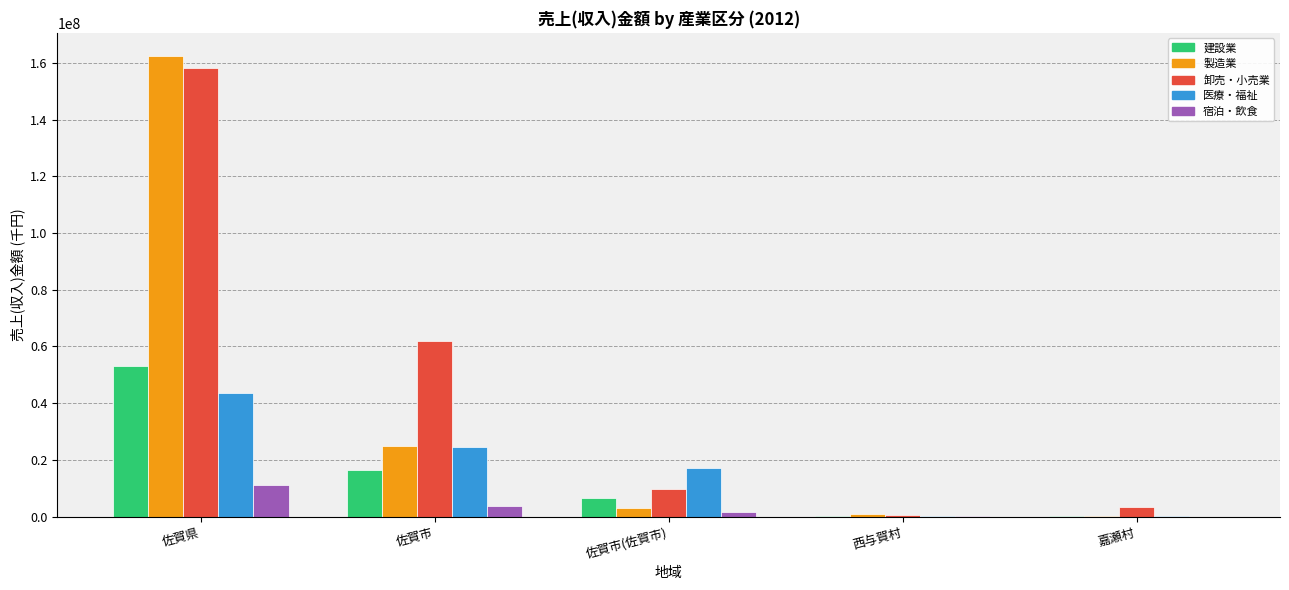

At which category is the sum across all series the highest?

佐賀県